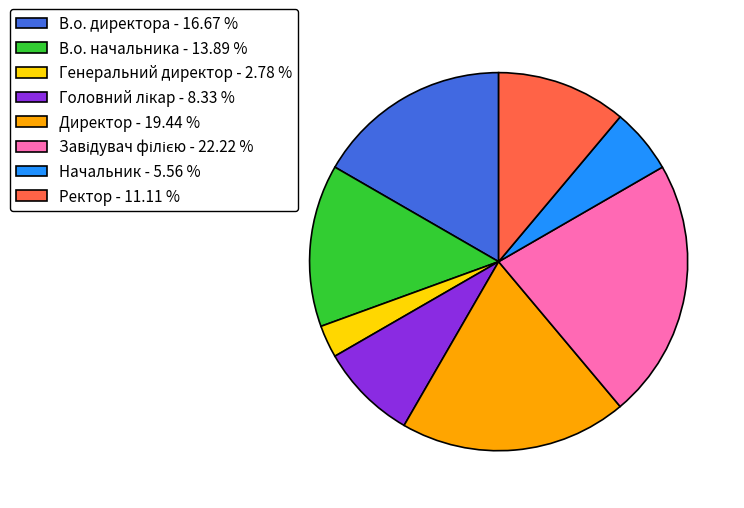

Which category has the smallest portion of the pie?

Генеральний директор